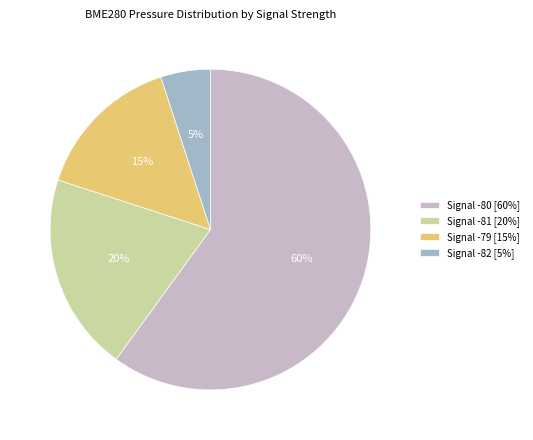

How many slices are in this pie chart?

4